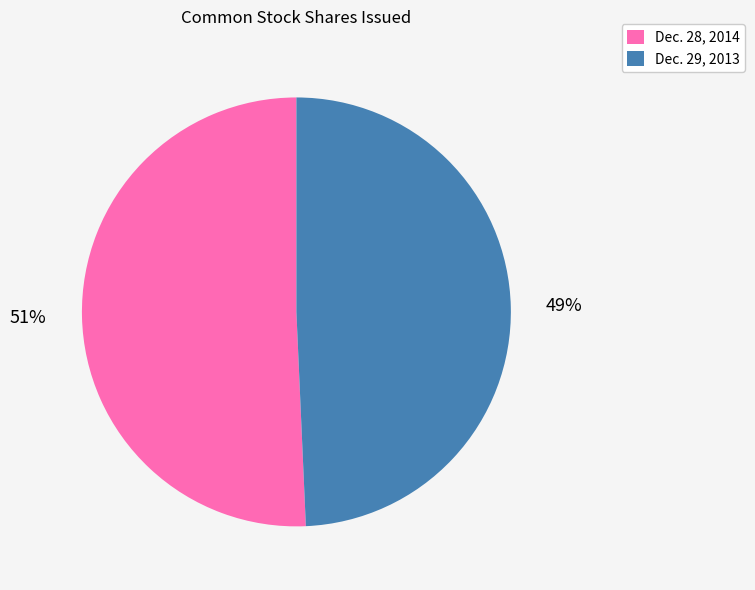

Combined, do Dec. 29, 2013 and Dec. 28, 2014 account for over 50%?

Yes